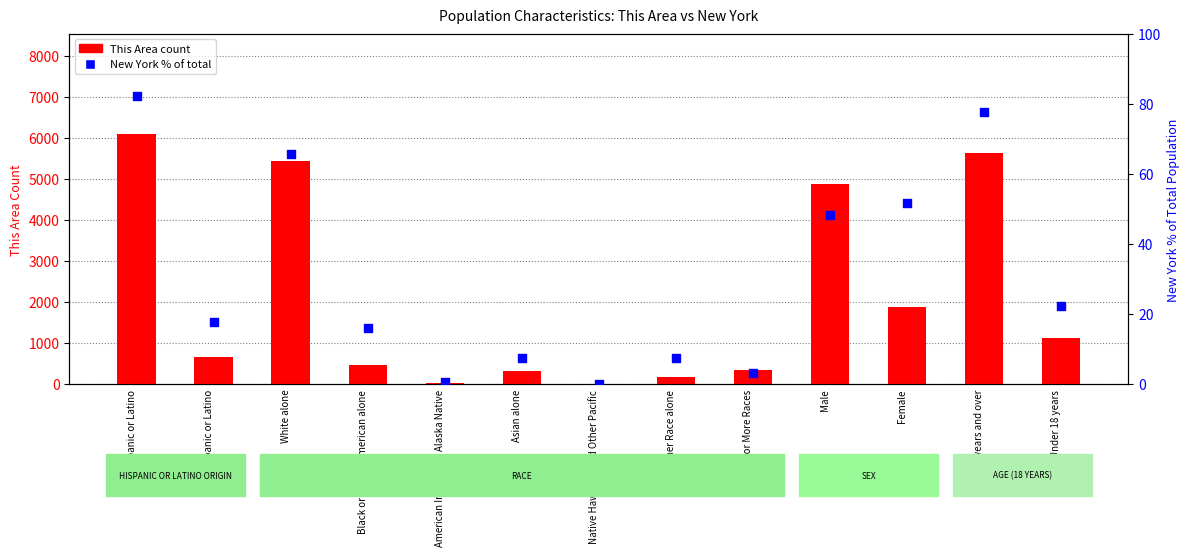

What is the total value across all series at White alone?

5493.7